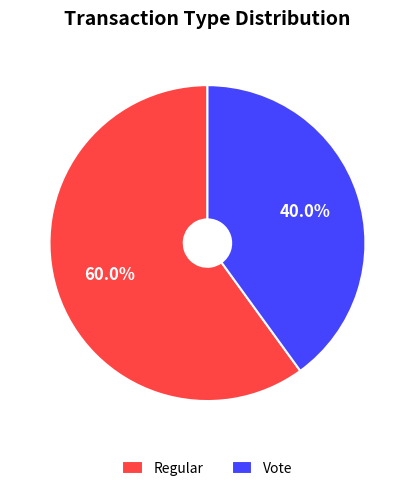

Rank the categories by value from lowest to highest.

Vote, Regular